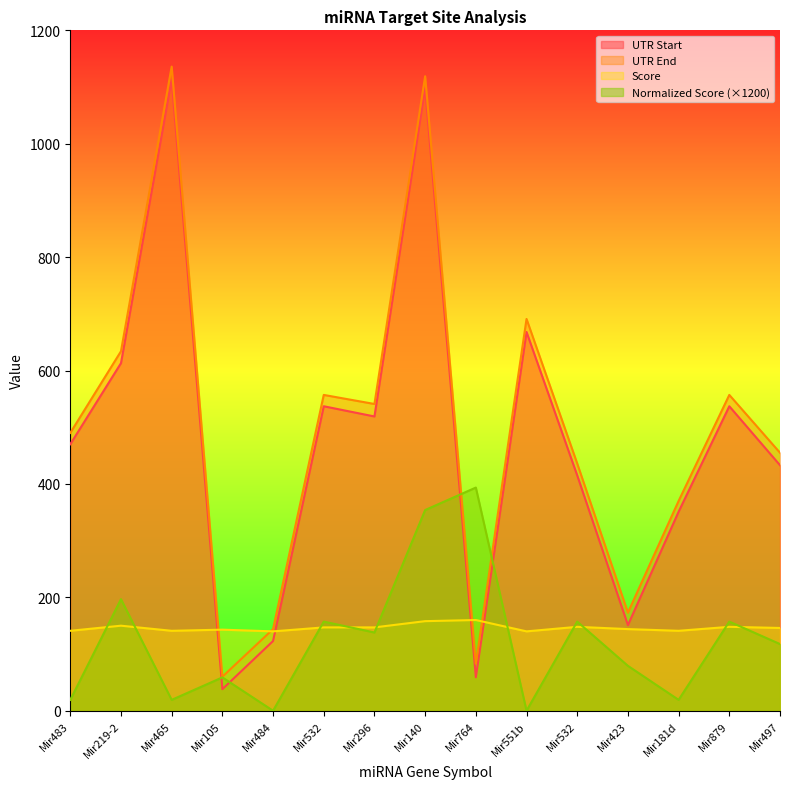

What are all the series names shown in the legend?

UTR Start, UTR End, Score, Normalized Score (×1200)